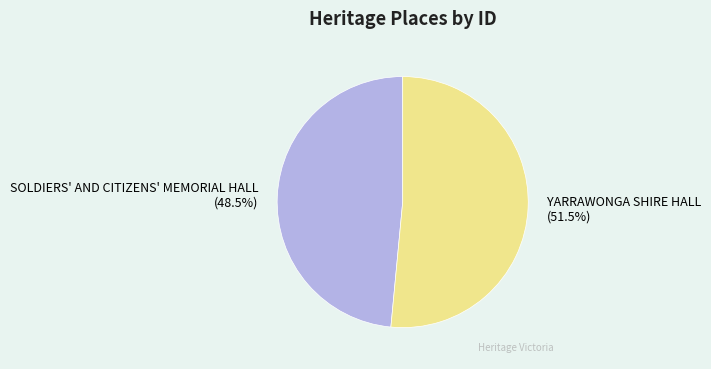

Approximately how many times larger is the value at SOLDIERS' AND CITIZENS' MEMORIAL HALL compared to YARRAWONGA SHIRE HALL?

0.9